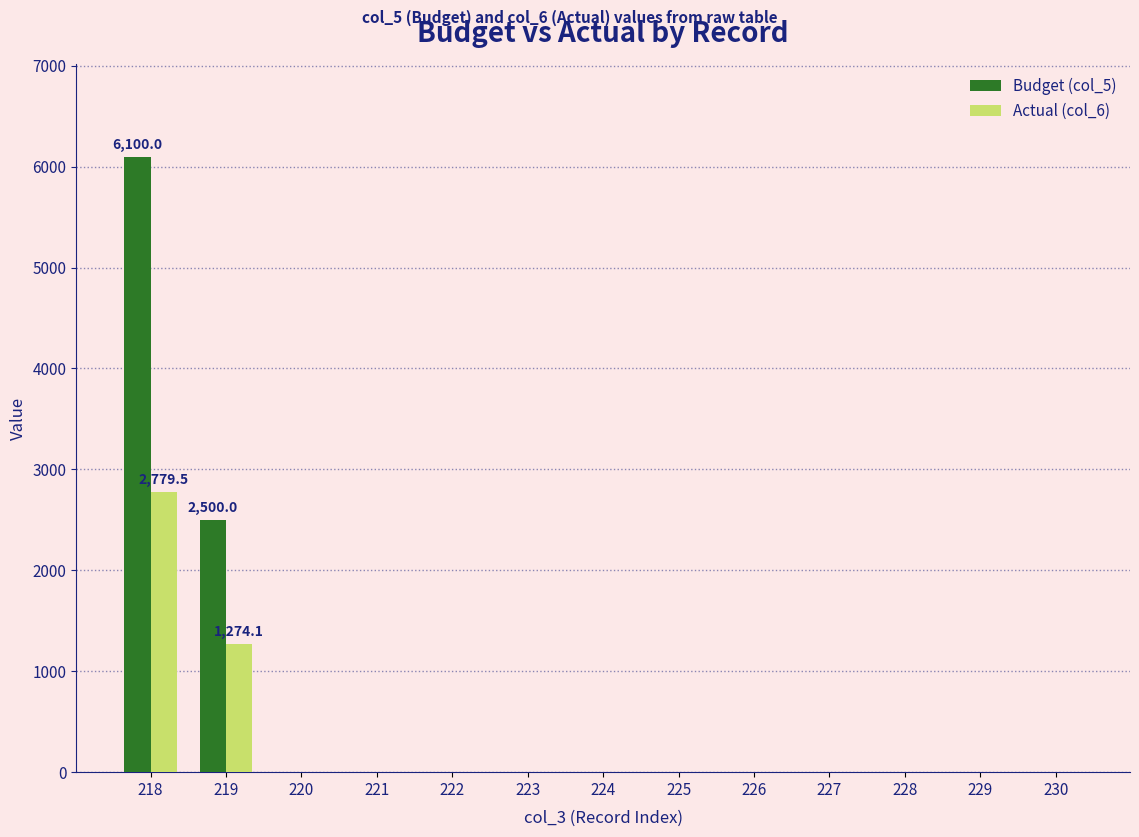

What is the sum of the Actual (col_6) values at 218 and 226?

2779.5